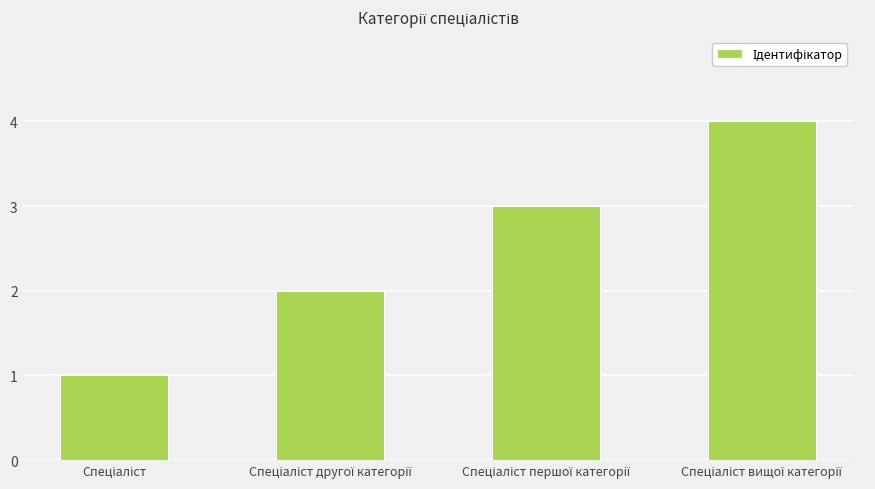

What is the maximum value shown in the chart?

4